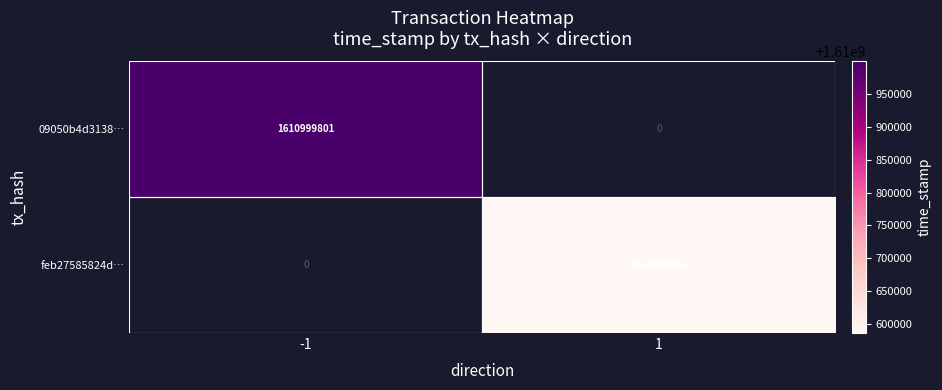

At how many categories does at least one series exceed 1610851031?

1